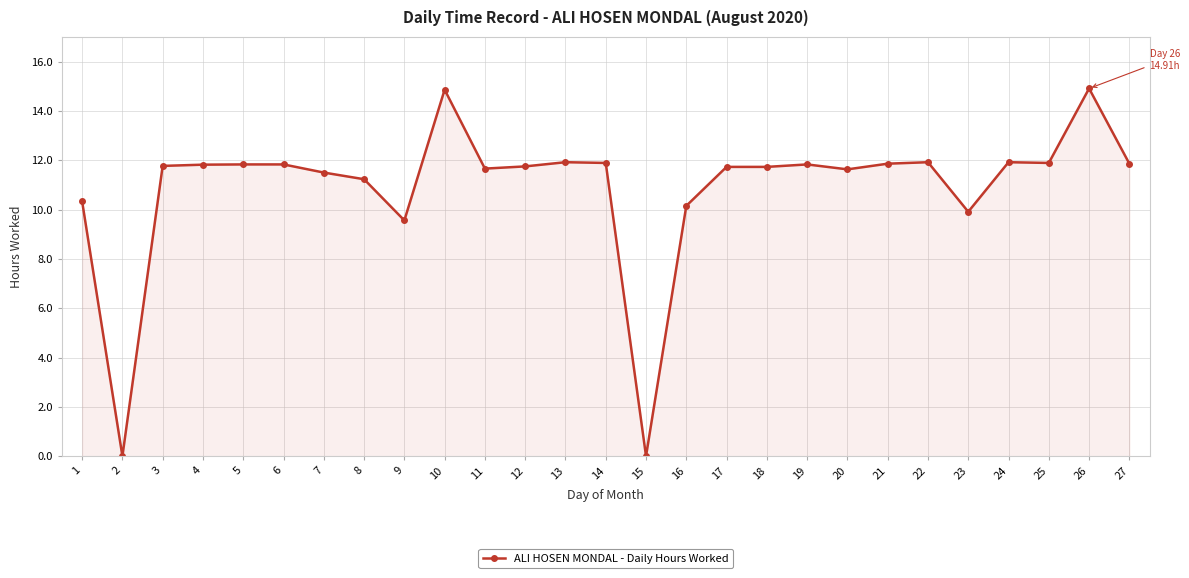

Where does the data first go above 11?

3